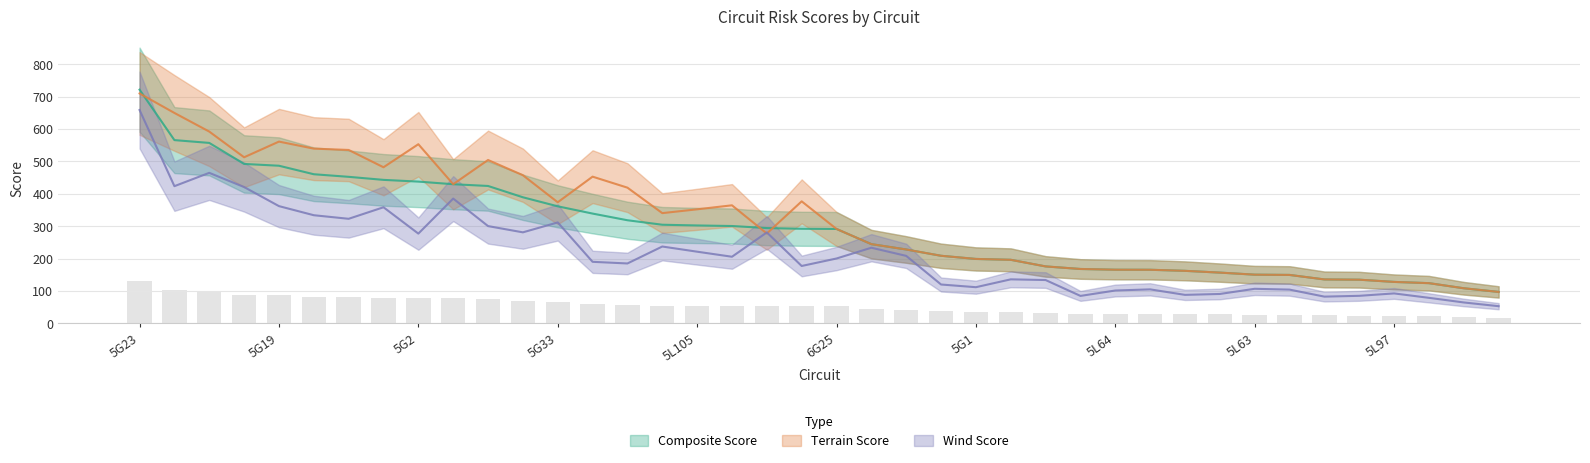

What is the spread (max minus min) of values at 5L97?

35.5